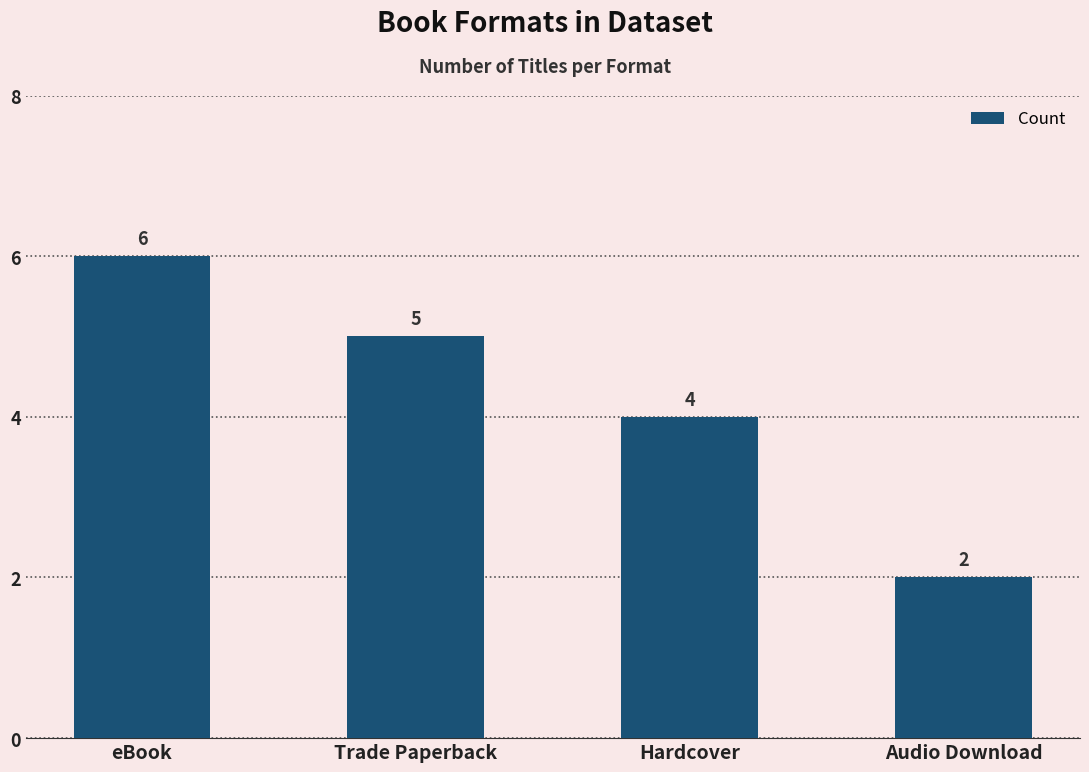

List the labels in order of value, smallest first.

Audio Download, Hardcover, Trade Paperback, eBook